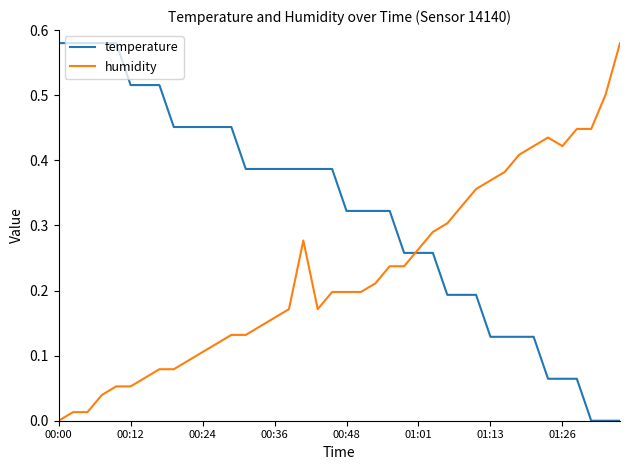

Which series has the largest total across all categories?

temperature